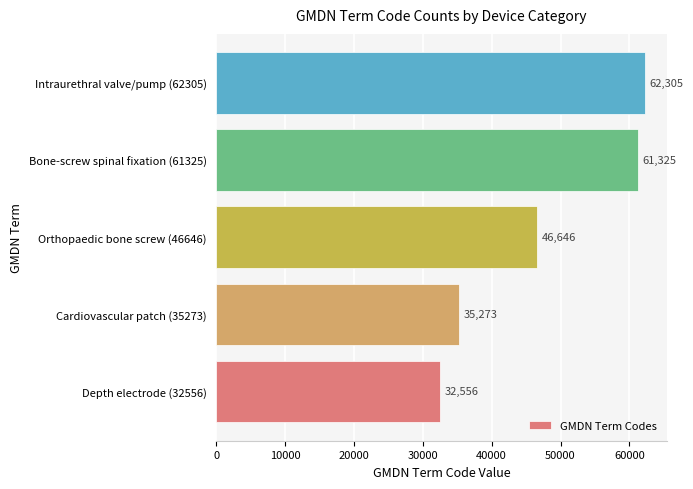

Is it true that the value at Bone-screw spinal fixation (61325) is 22334?

False